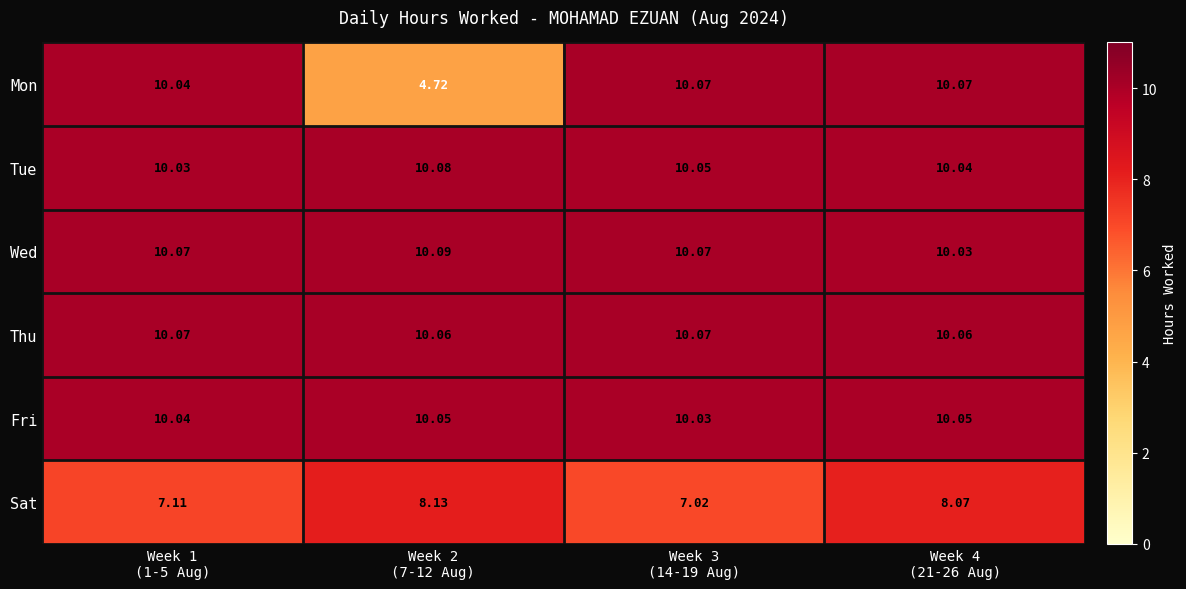

Which label corresponds to the smallest value in the chart?

Week 2
(7-12 Aug)